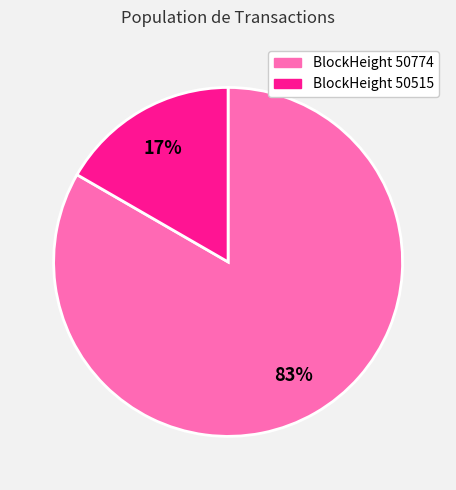

Is there a majority slice in this chart?

Yes